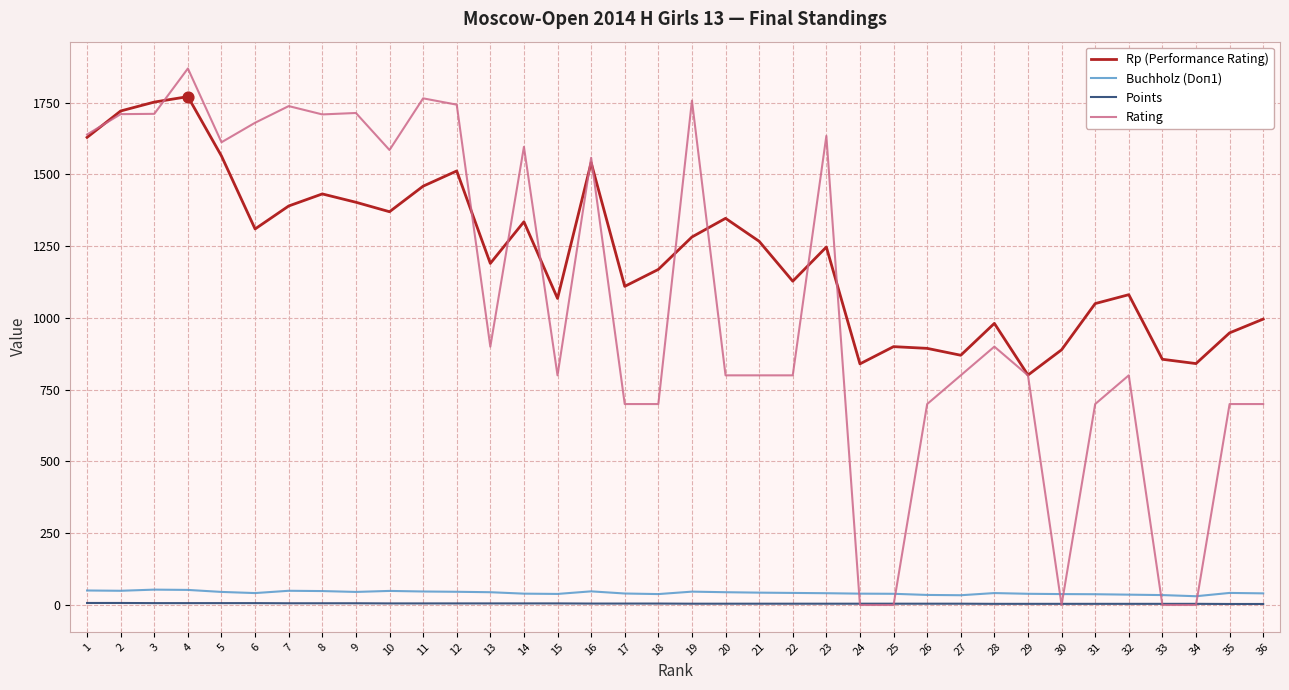

What is the total value across all series at 20?

2196.0